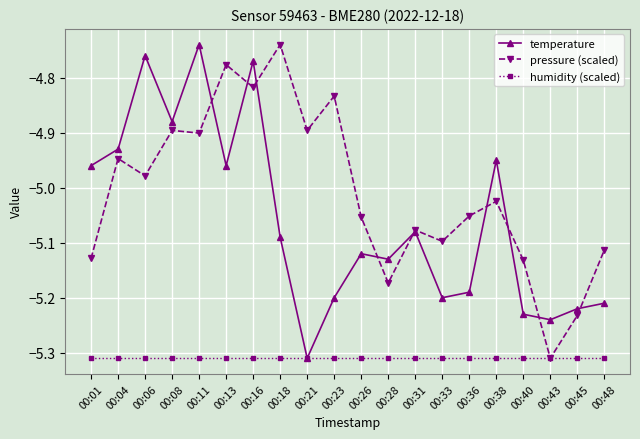

How many values in the pressure (scaled) series exceed -5?

9